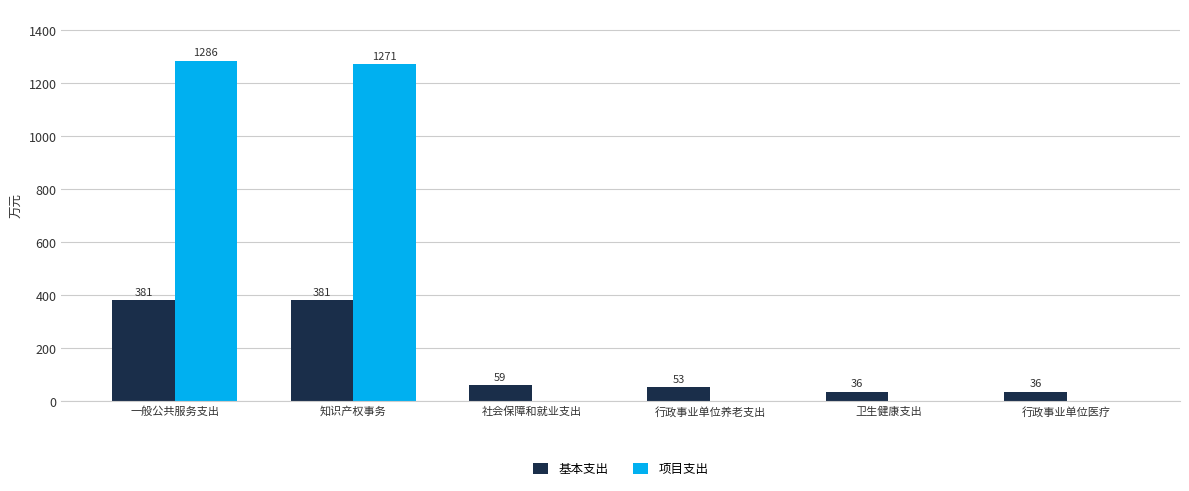

Count the number of categories in the chart.

6